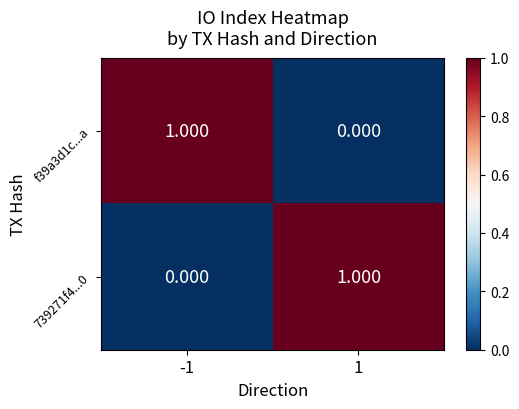

How many series are shown in this chart?

2